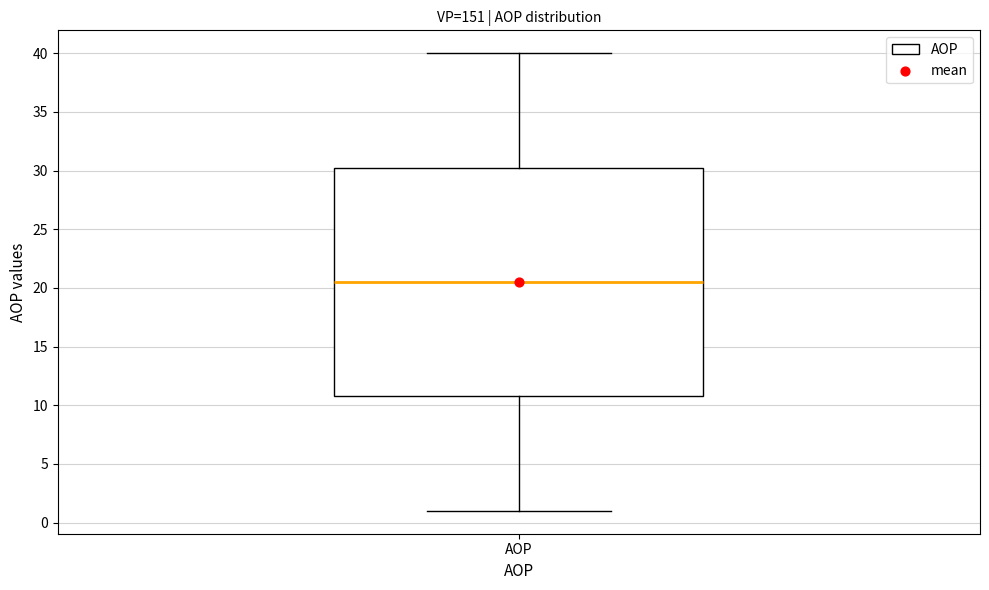

Transcribe this box plot: give where the median line is, the range the box spans, and where the two whiskers end, as read against the y-axis. The values are not printed on the chart, so give them approximately, as read against the axis.

median 20.5, box 11.0 to 30.5, whiskers 1.0 to 40.0